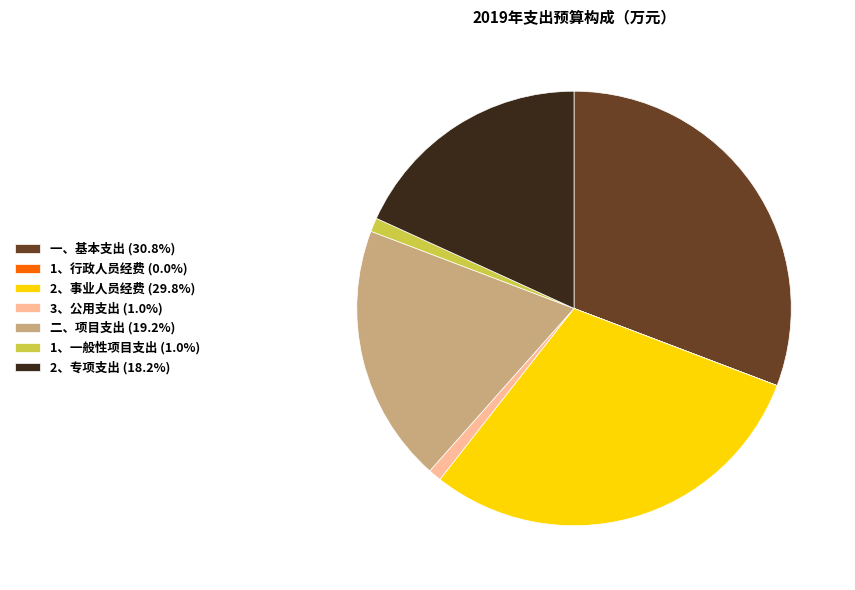

What is the largest slice in the pie chart?

一、基本支出